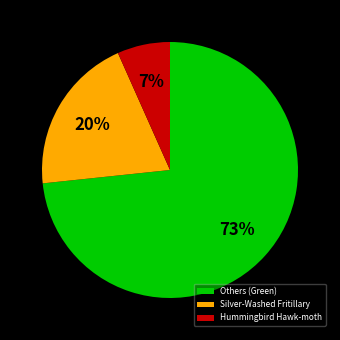

How many slices are in this pie chart?

3